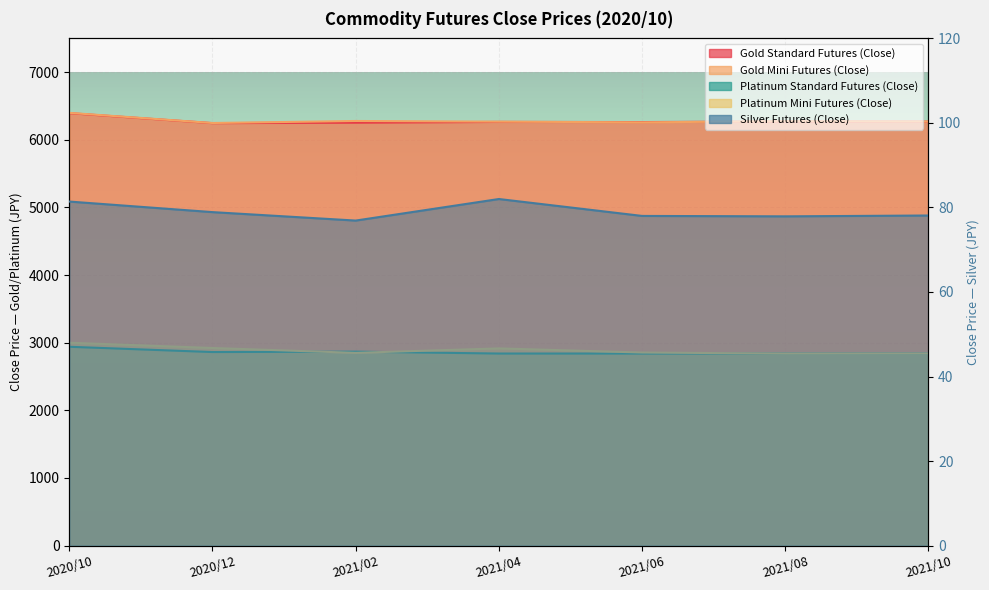

Count the number of categories in the chart.

7